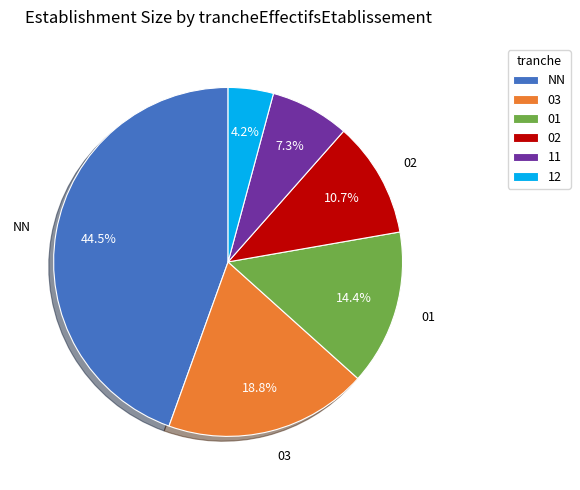

Is there a majority slice in this chart?

No